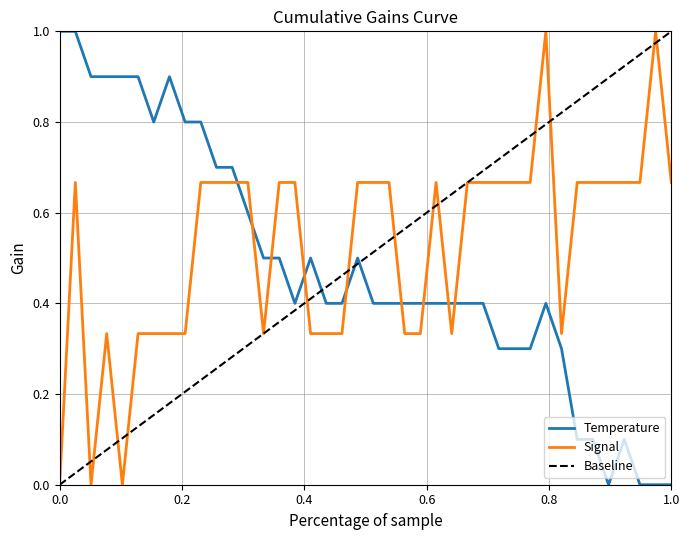

After their last crossing, which series has the higher values: Signal or Temp?

Signal